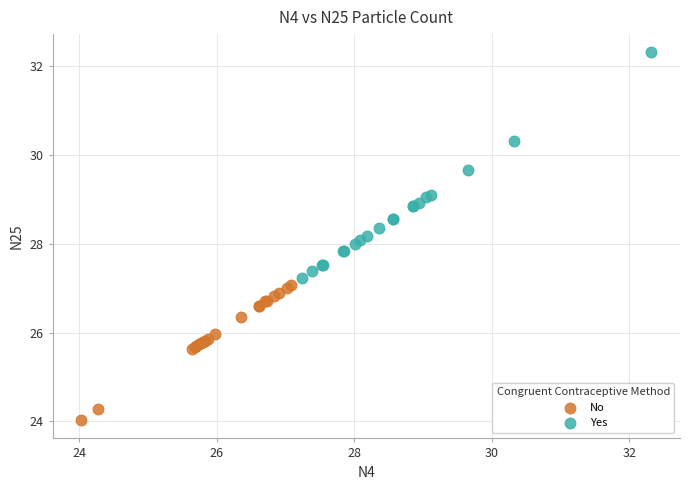

Which series contains the highest Y value?

Yes